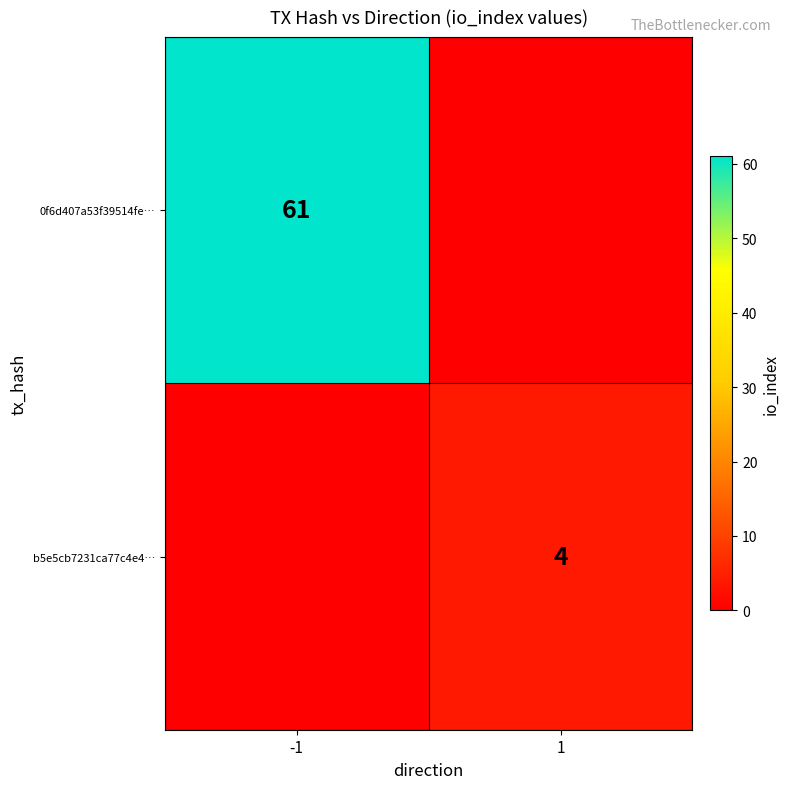

Is it true that 0f6d407a53f39514fe… equals 27 at -1?

False